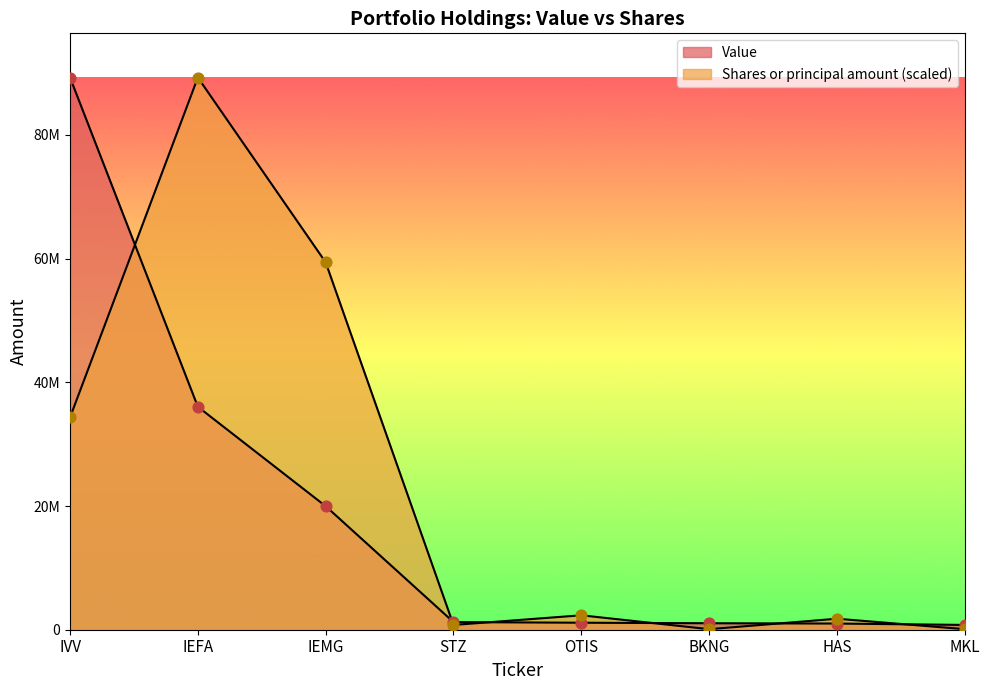

Is the value of Shares or principal amount at IEMG greater than the value of Value at IVV?

No